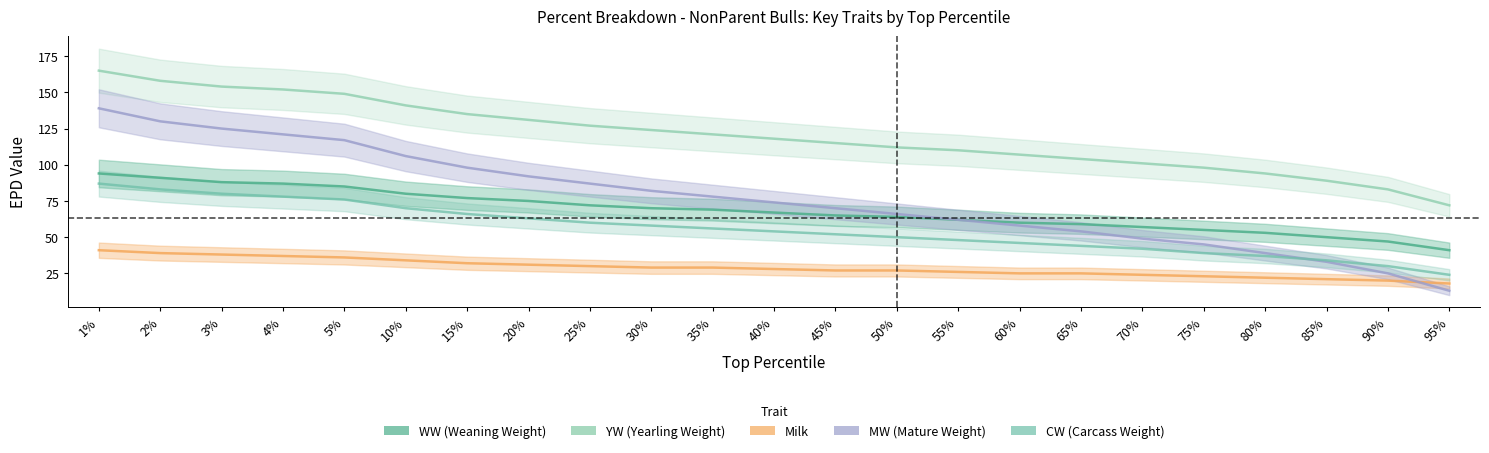

Between 10% and 45%, which series saw the biggest shift?

MW